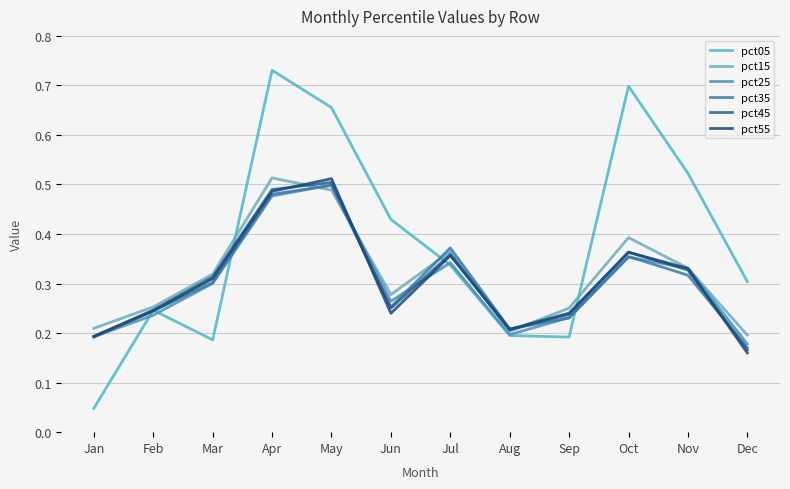

What is the spread (max minus min) of values at Sep?

0.1